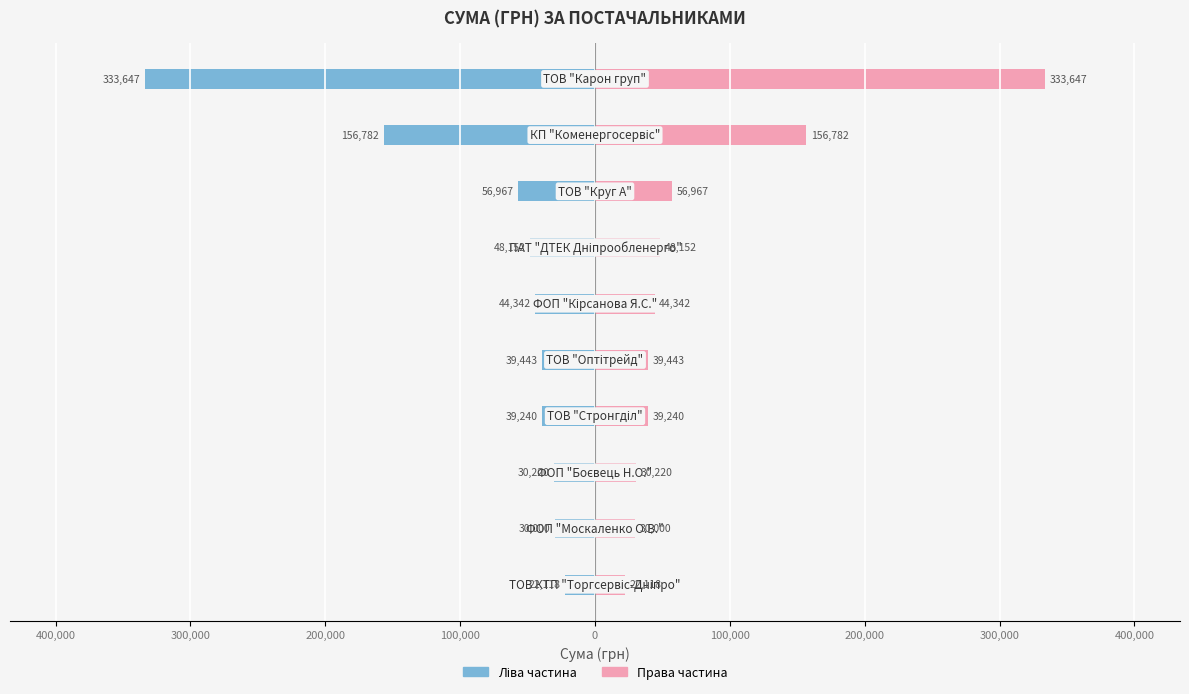

Which series changed the most between 100,000 and 200,000?

Сума (ліва частина)